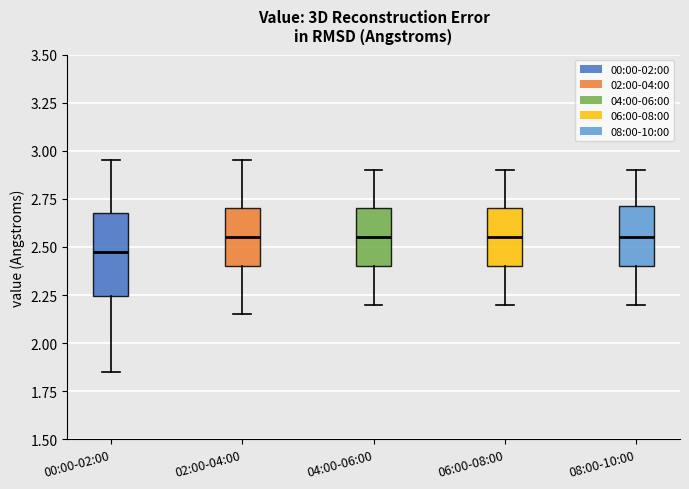

Where does the median line of the box for 02:00-04:00 sit on the y-axis? The values are not printed on the chart, so give them approximately, as read against the axis.

2.55